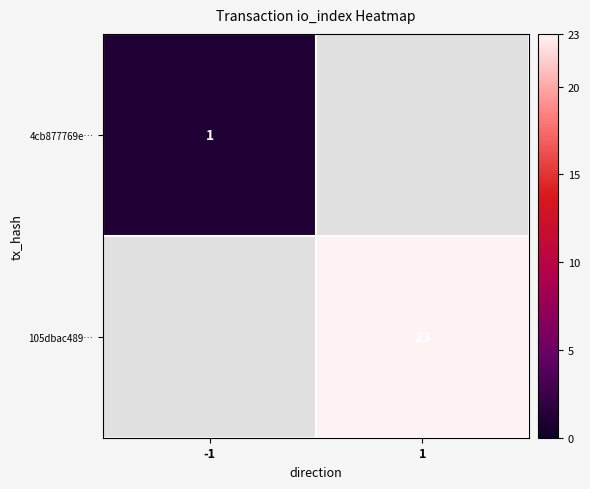

The value of 4cb877769e… at -1 is 1.6. True or false?

False